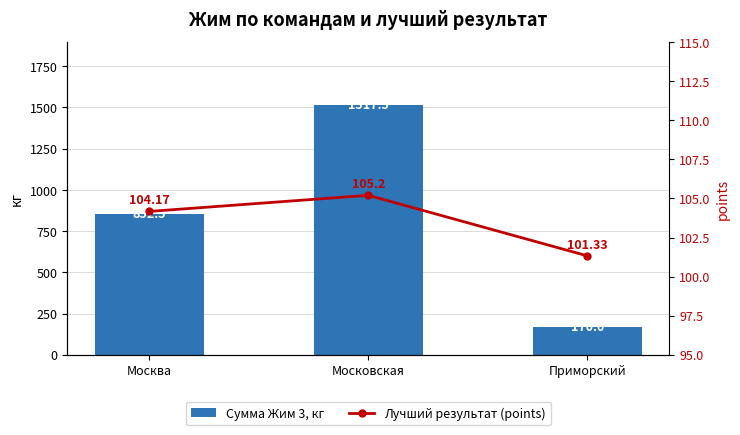

Is the value of Лучший результат (points) at Москва greater than the value of Сумма Жим 3, кг at Москва?

No